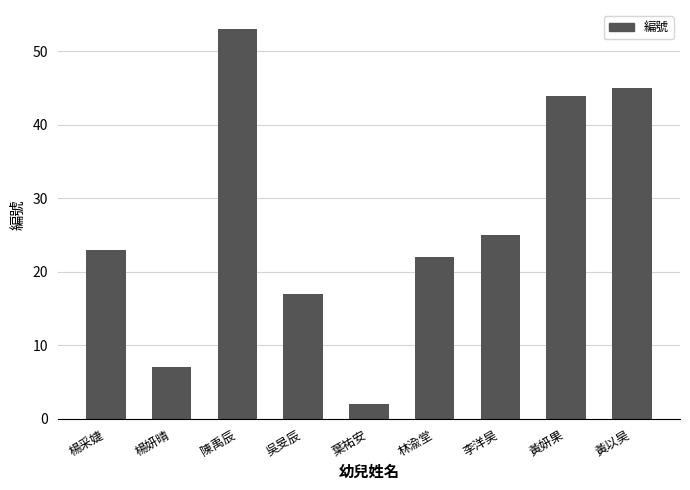

True or false: the data shows 45 at 黃以昊.

True